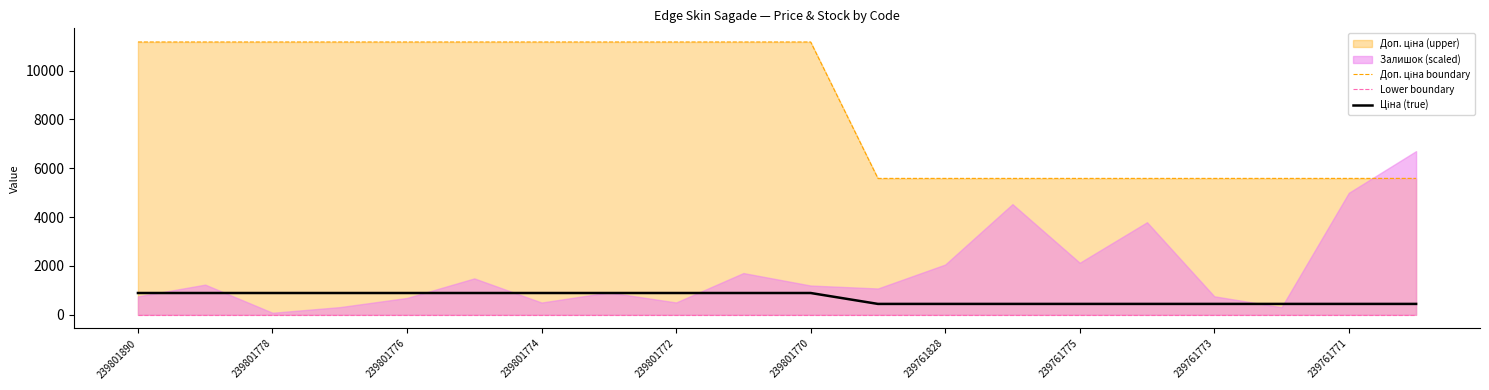

At how many categories does at least one series exceed 4959?

20